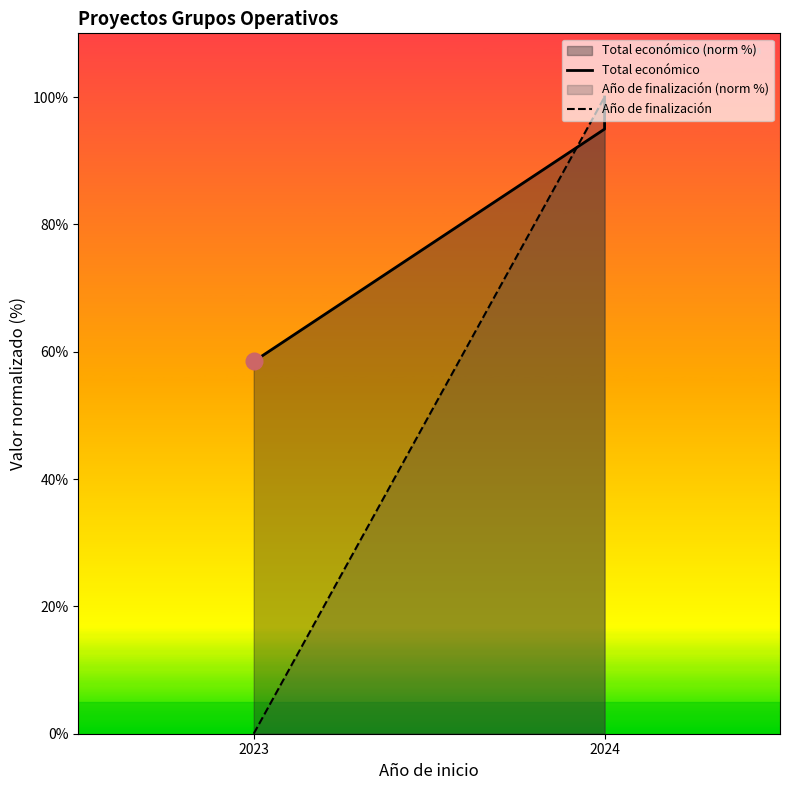

What are all the series names shown in the legend?

Total económico, Año de finalización